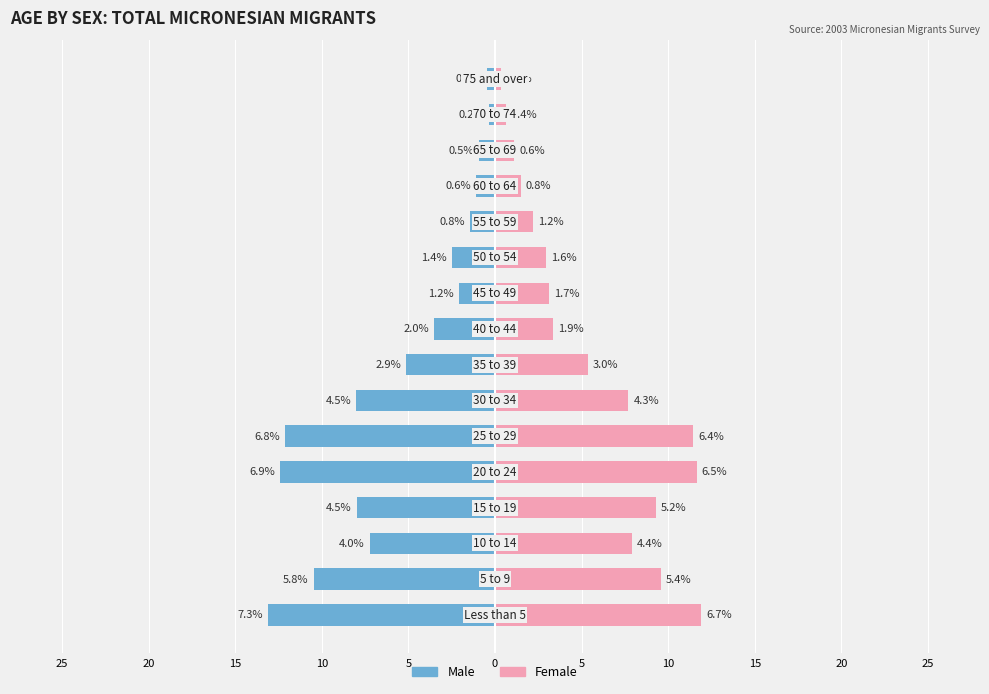

The value of Male at 11 is -1.4. True or false?

True